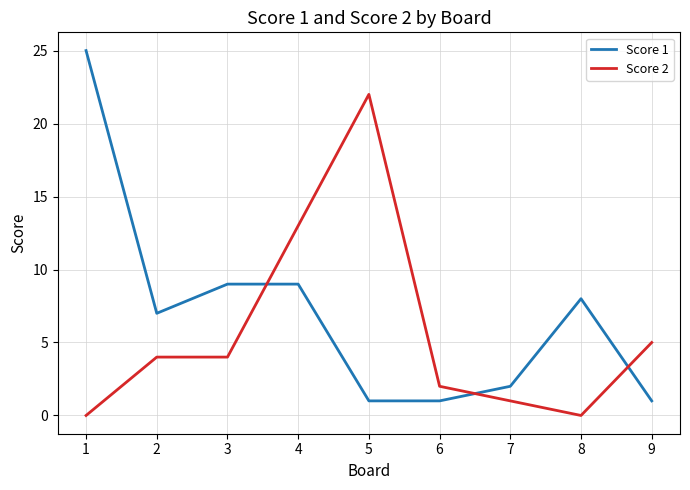

List the series in order of their peak value, highest first.

Score 1, Score 2